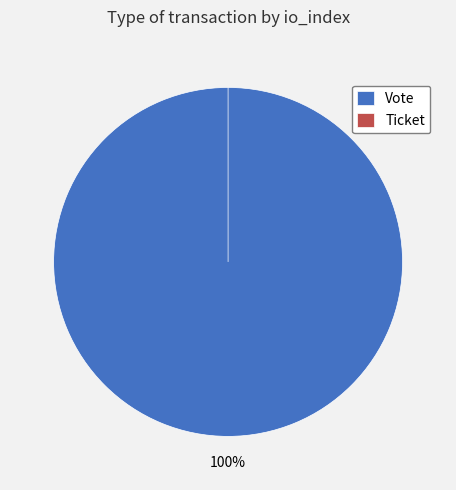

What is the total percentage of Ticket and Vote?

100.0%